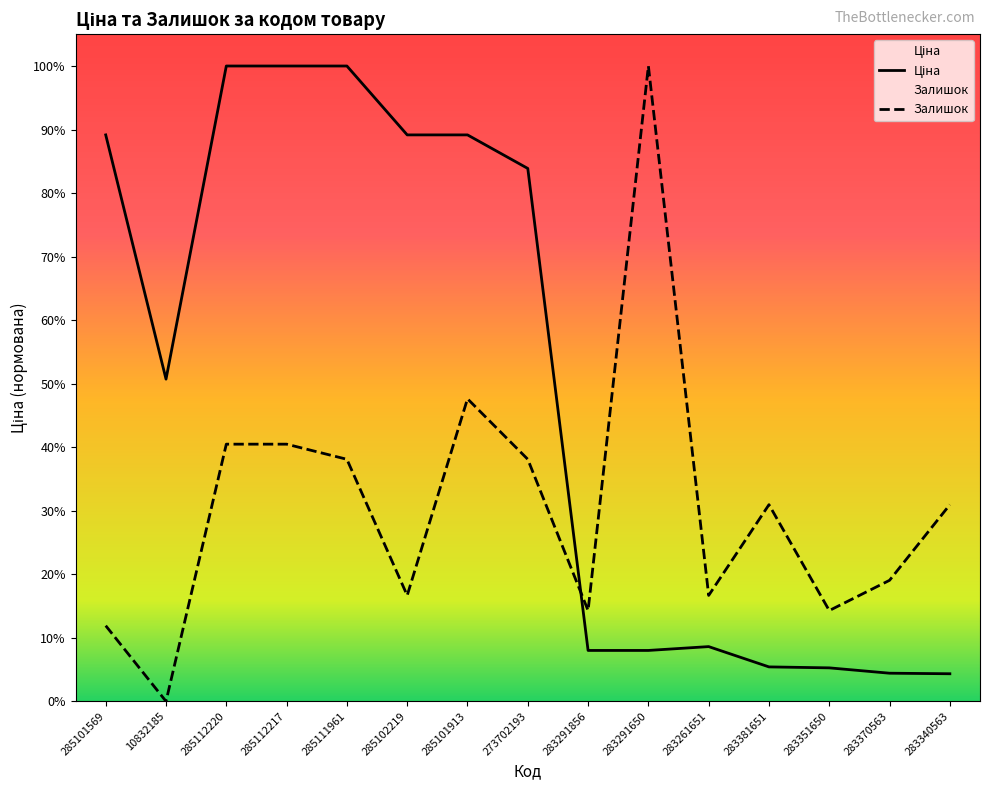

At which category is the sum across all series the highest?

285112220